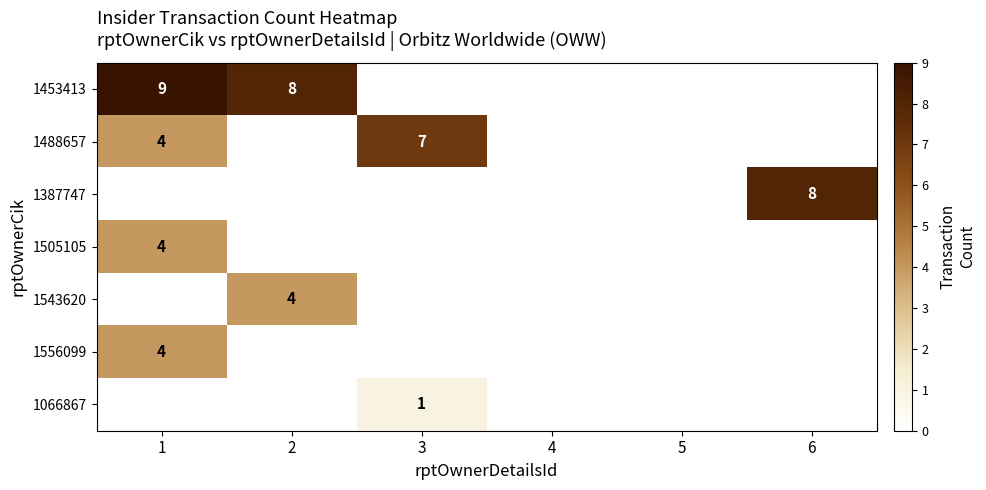

The value of 1066867 at 3 is 1. True or false?

True